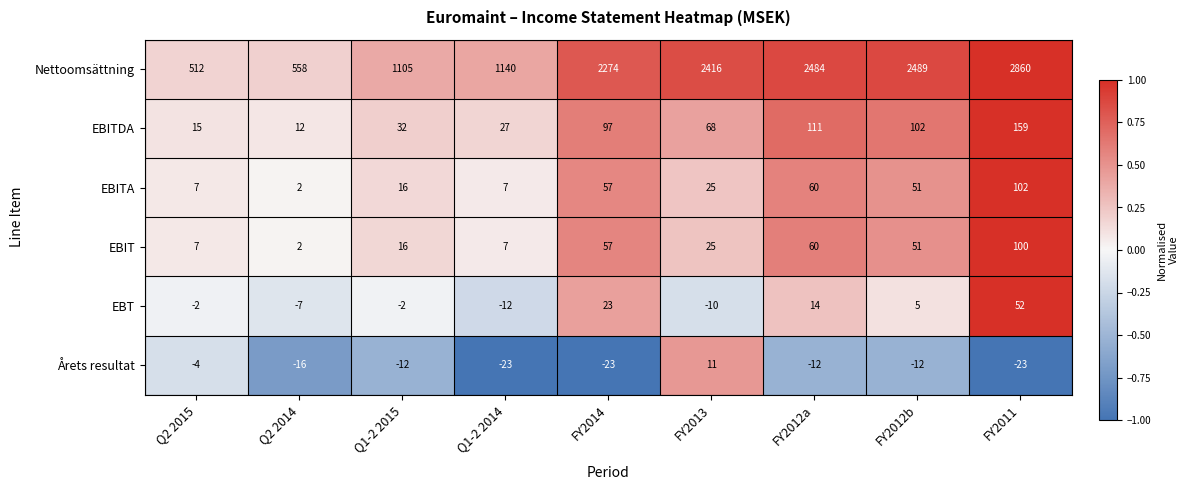

At which label does Nettoomsättning reach its minimum?

Q2 2015